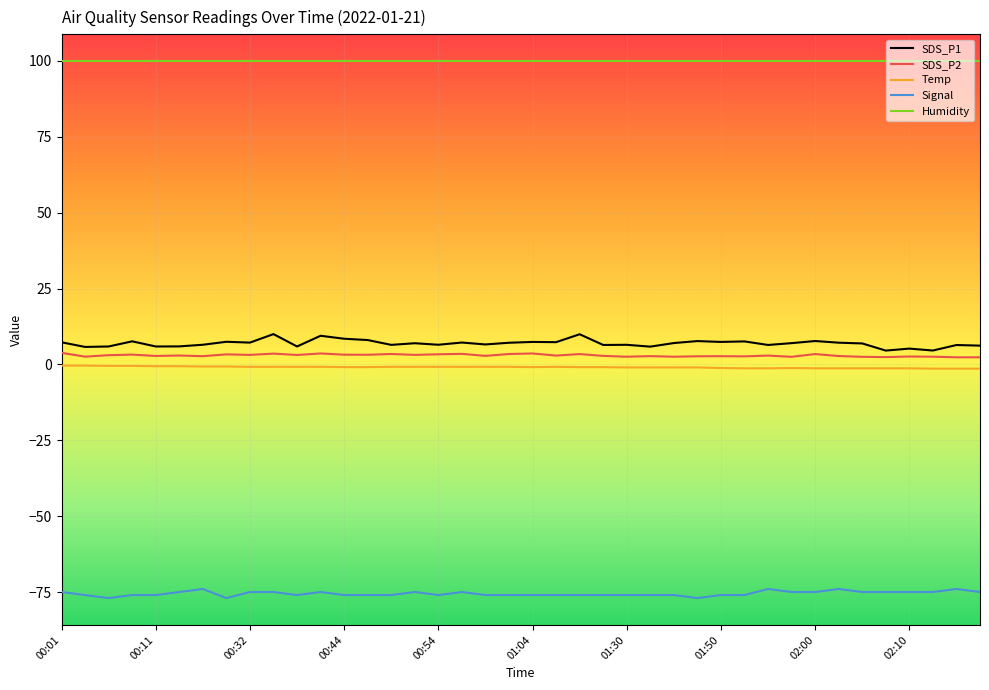

True or false: SDS_P2 and SDS_P1 intersect in this chart.

False